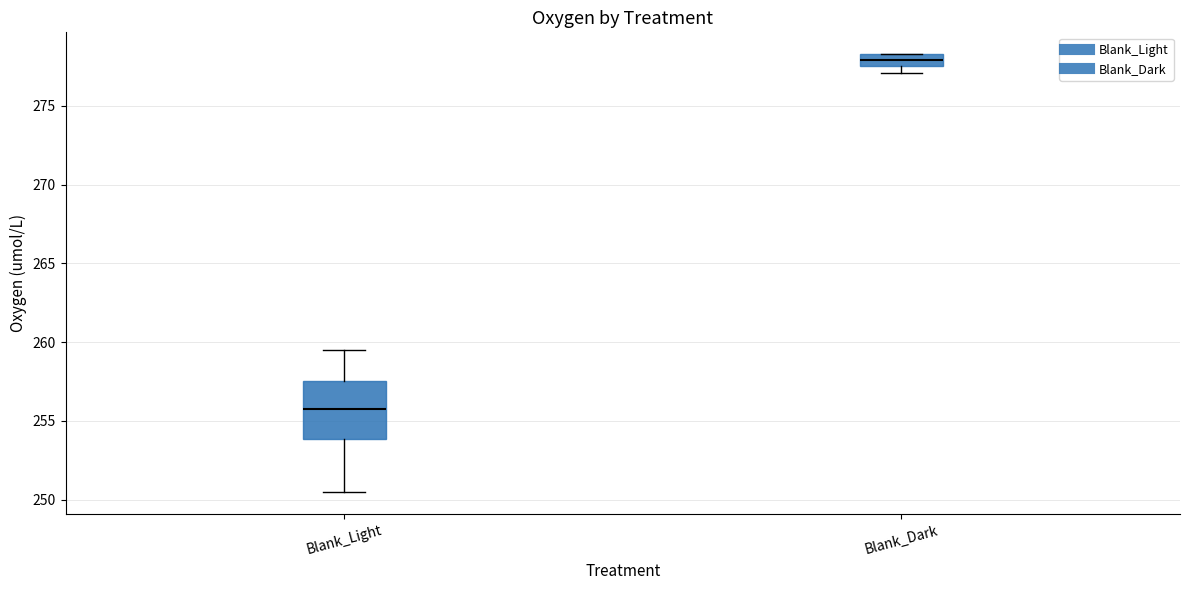

Which box has the highest median line?

Blank_Dark